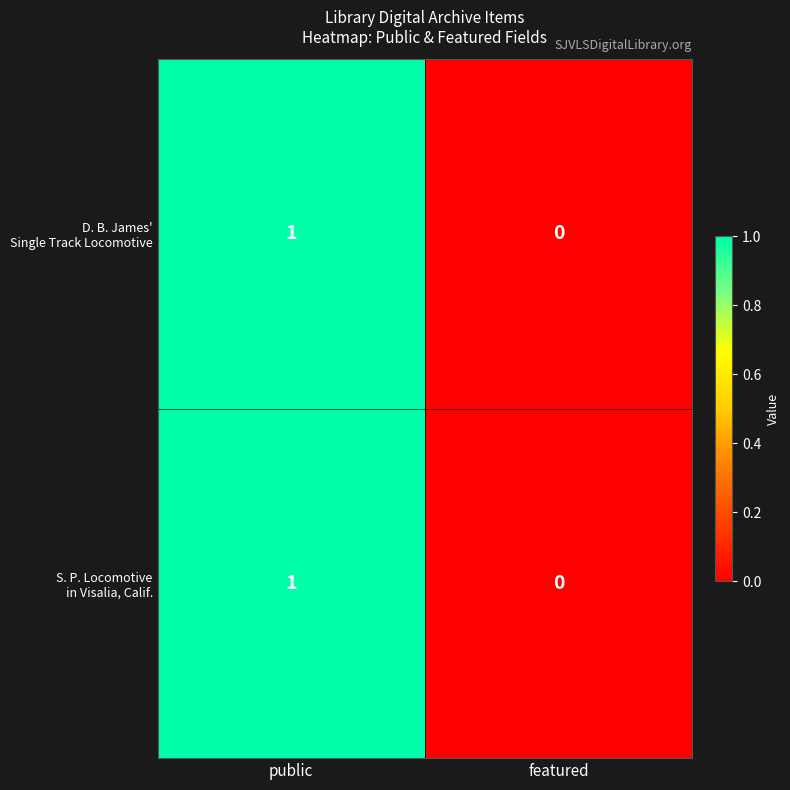

What is the greatest value displayed?

1